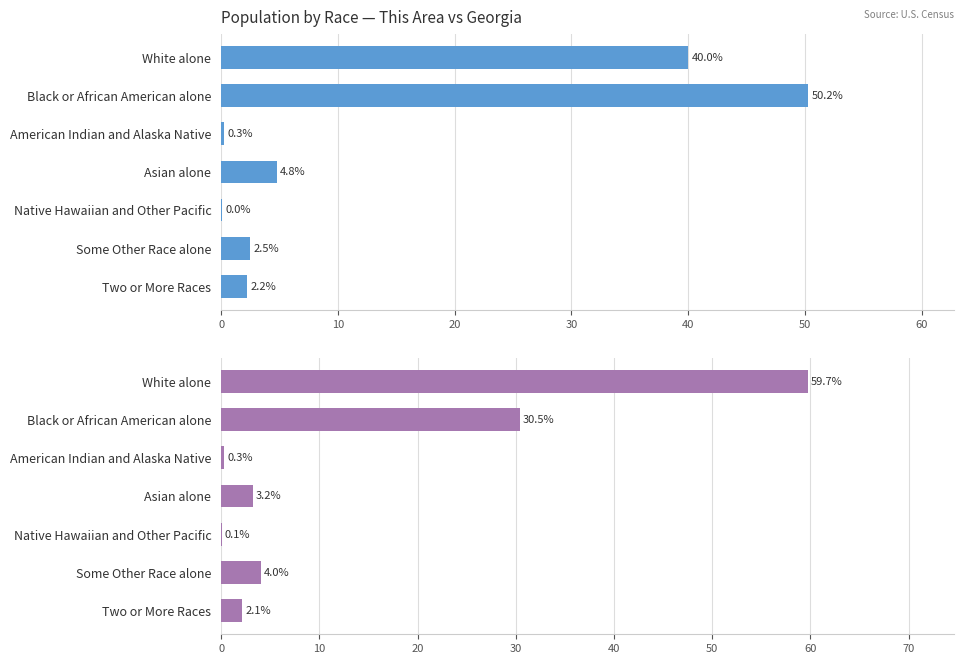

How many bars are there in total?

14